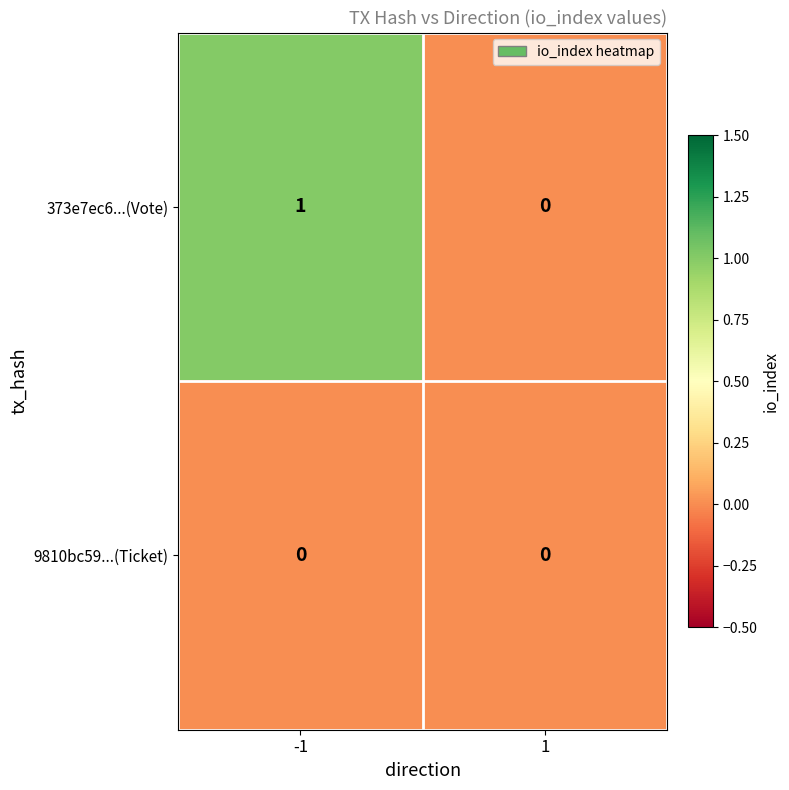

Which series has the widest spread of values?

373e7ec6...(Vote)